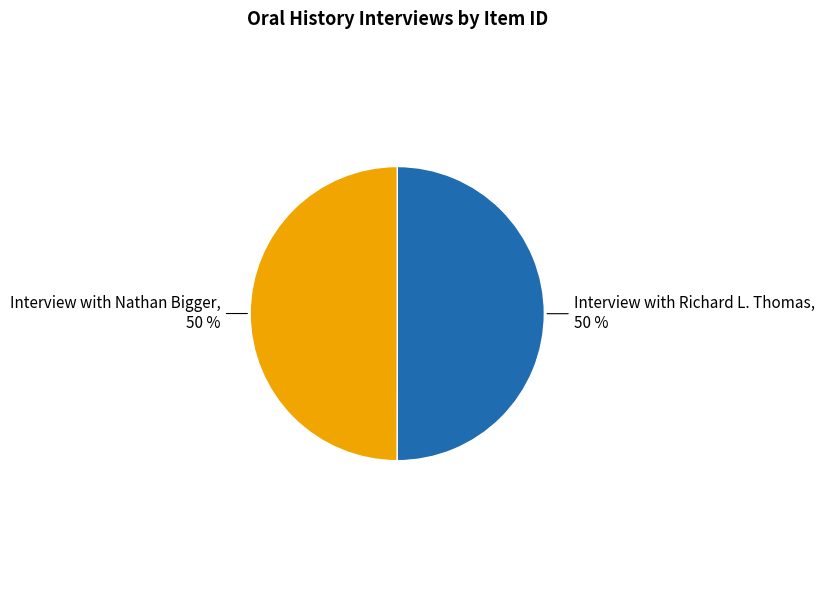

To the nearest percent, what is the average slice percentage?

50%